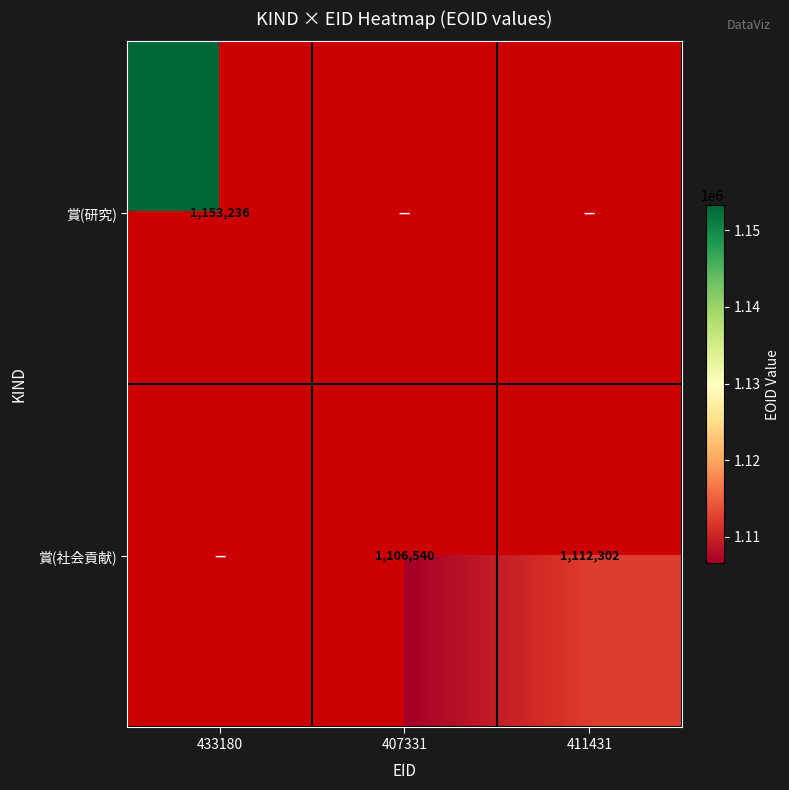

What is the sum of the 賞(社会貢献) values at 411431 and 407331?

2218842